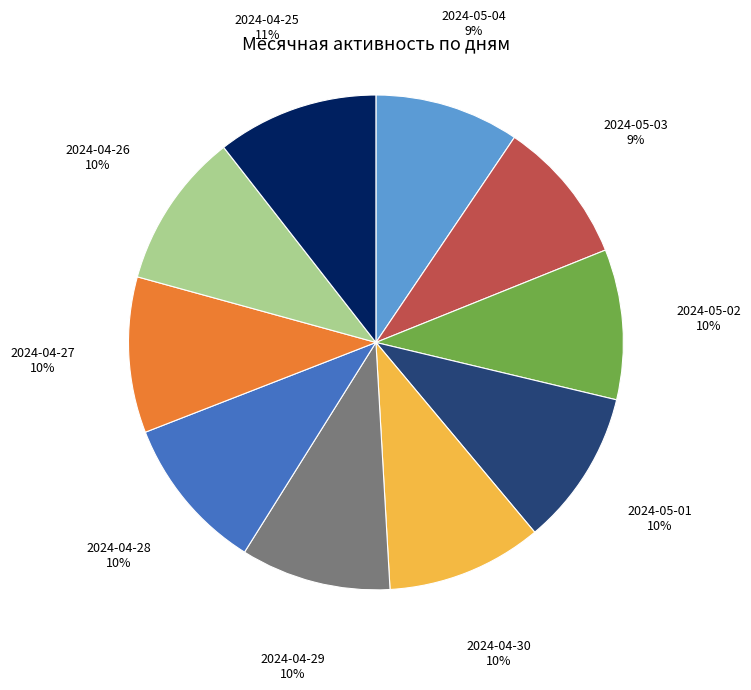

Does any single category account for the majority?

No